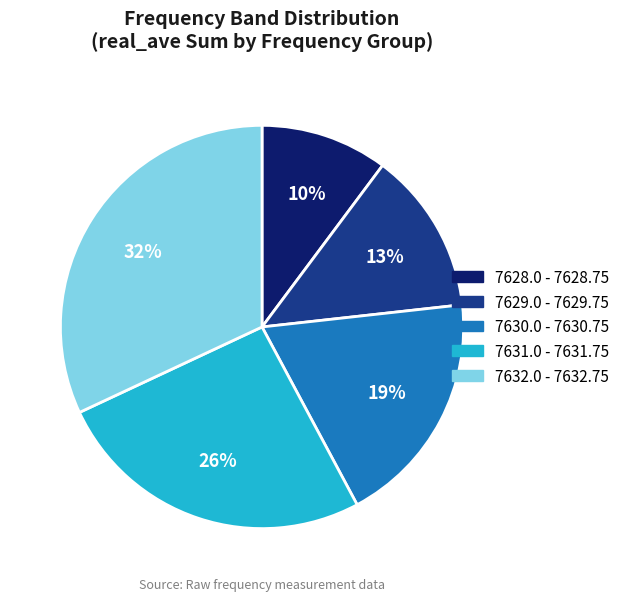

Between 7628.0 - 7628.75 and 7629.0 - 7629.75, which is larger?

7629.0 - 7629.75